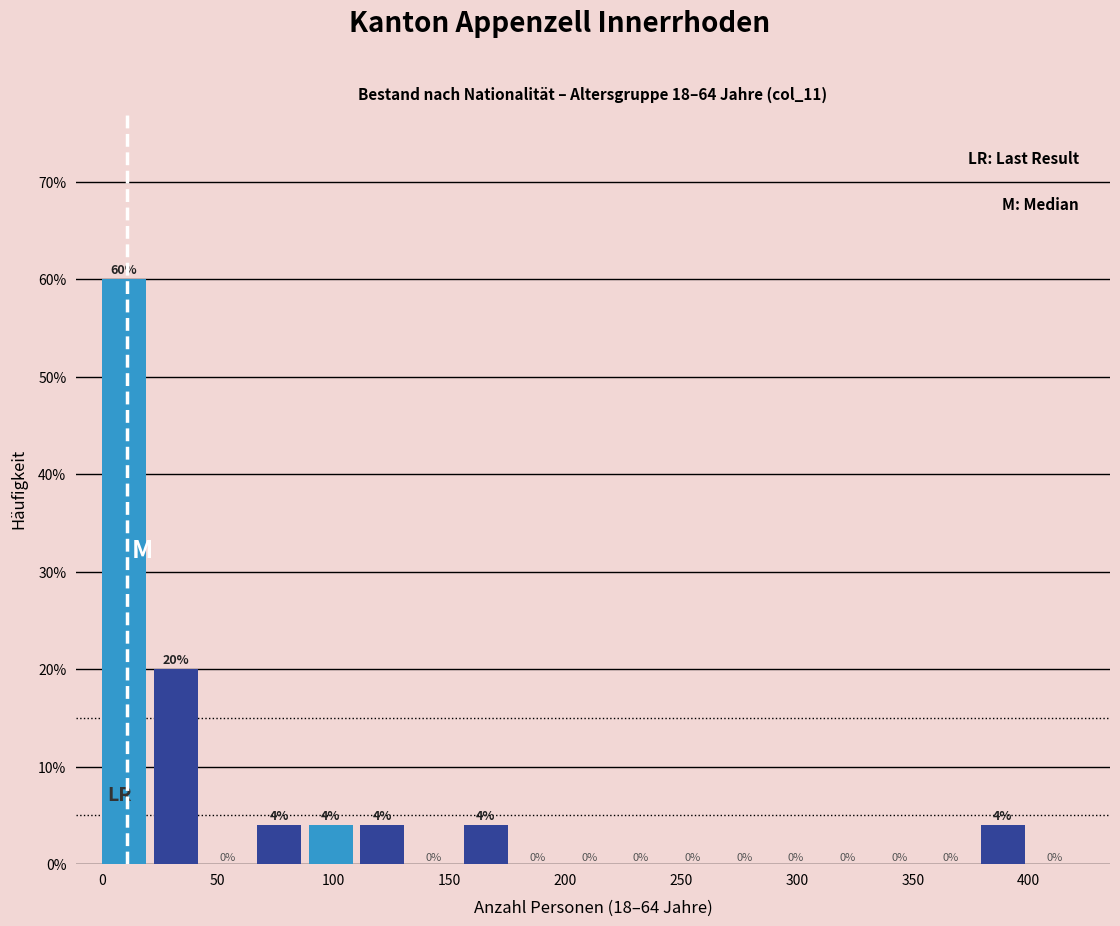

Reading left to right, list every bar in this chart as the range it spans on the x-axis followed by its height. The bar edges are not printed on the chart, so give them approximately, as read against the axis.

0 to 20: 60
20 to 45: 20
45 to 65: 0
65 to 90: 4
90 to 110: 4
110 to 135: 4
135 to 155: 0
155 to 180: 4
180 to 200: 0
200 to 225: 0
225 to 245: 0
245 to 270: 0
270 to 290: 0
290 to 310: 0
310 to 335: 0
335 to 355: 0
355 to 380: 0
380 to 400: 4
400 to 425: 0